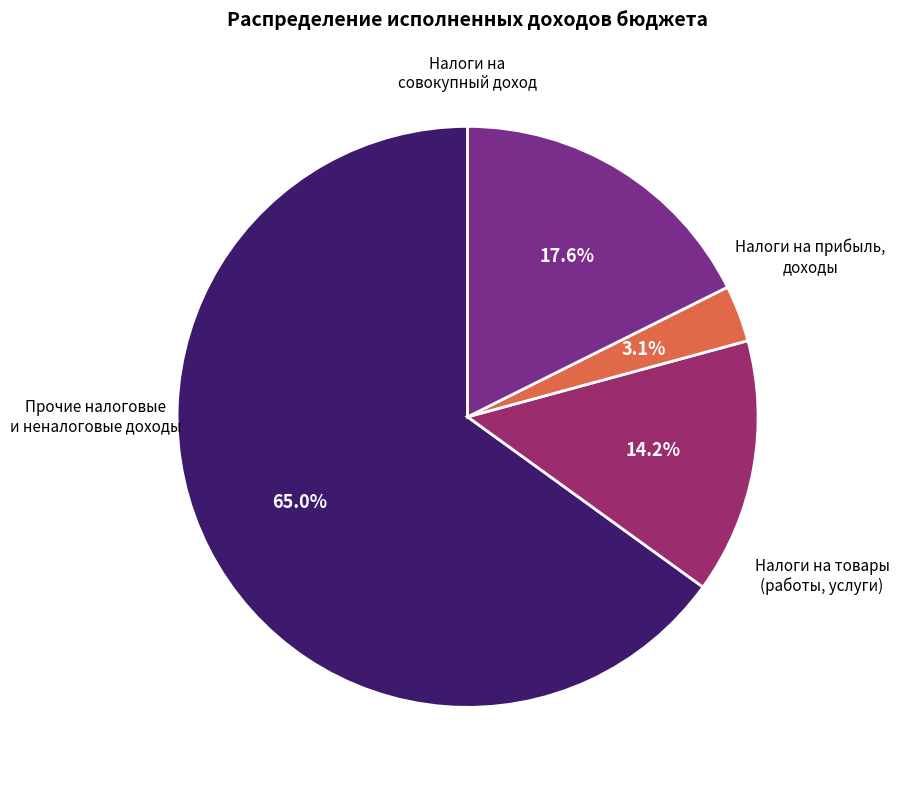

Does any single category account for the majority?

Yes